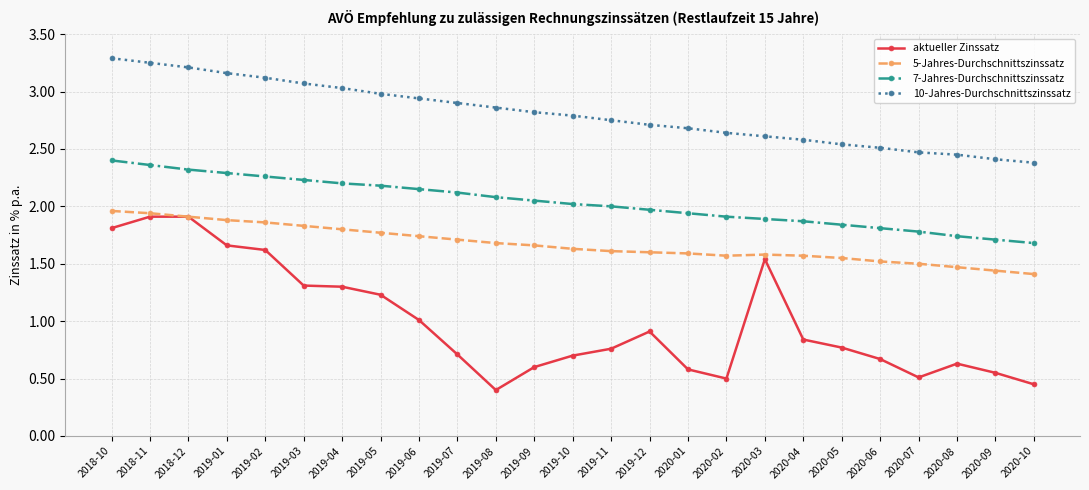

What is the label of the 15th point from the right?

2019-08